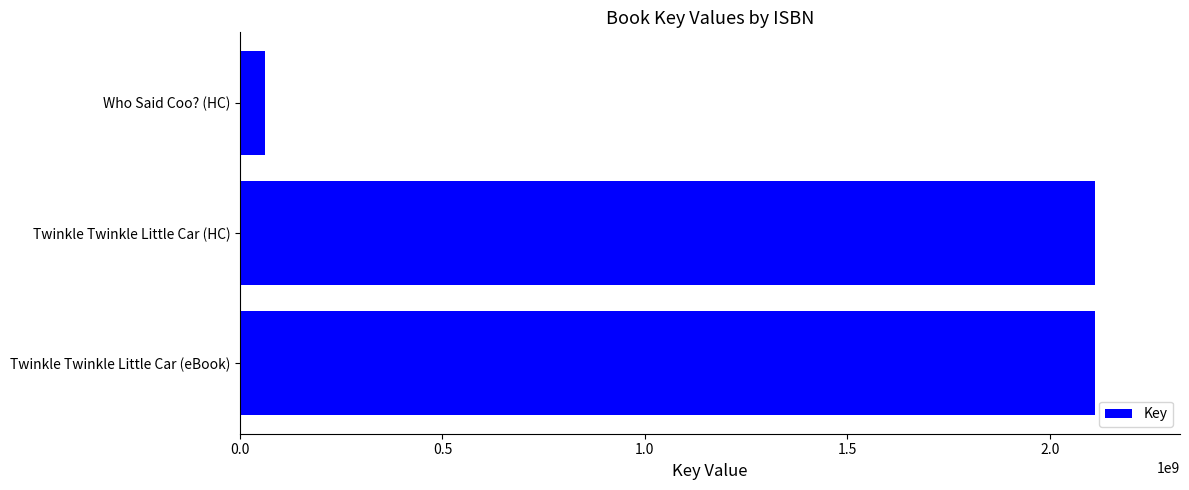

Read the value at Twinkle Twinkle Little Car (HC), to the nearest 100.

2110802900